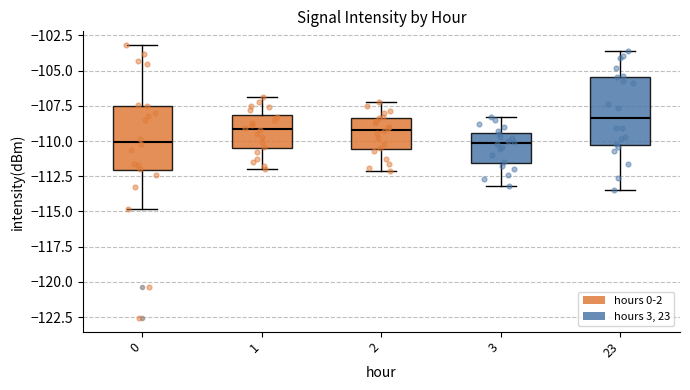

Which box's median line is the highest?

23